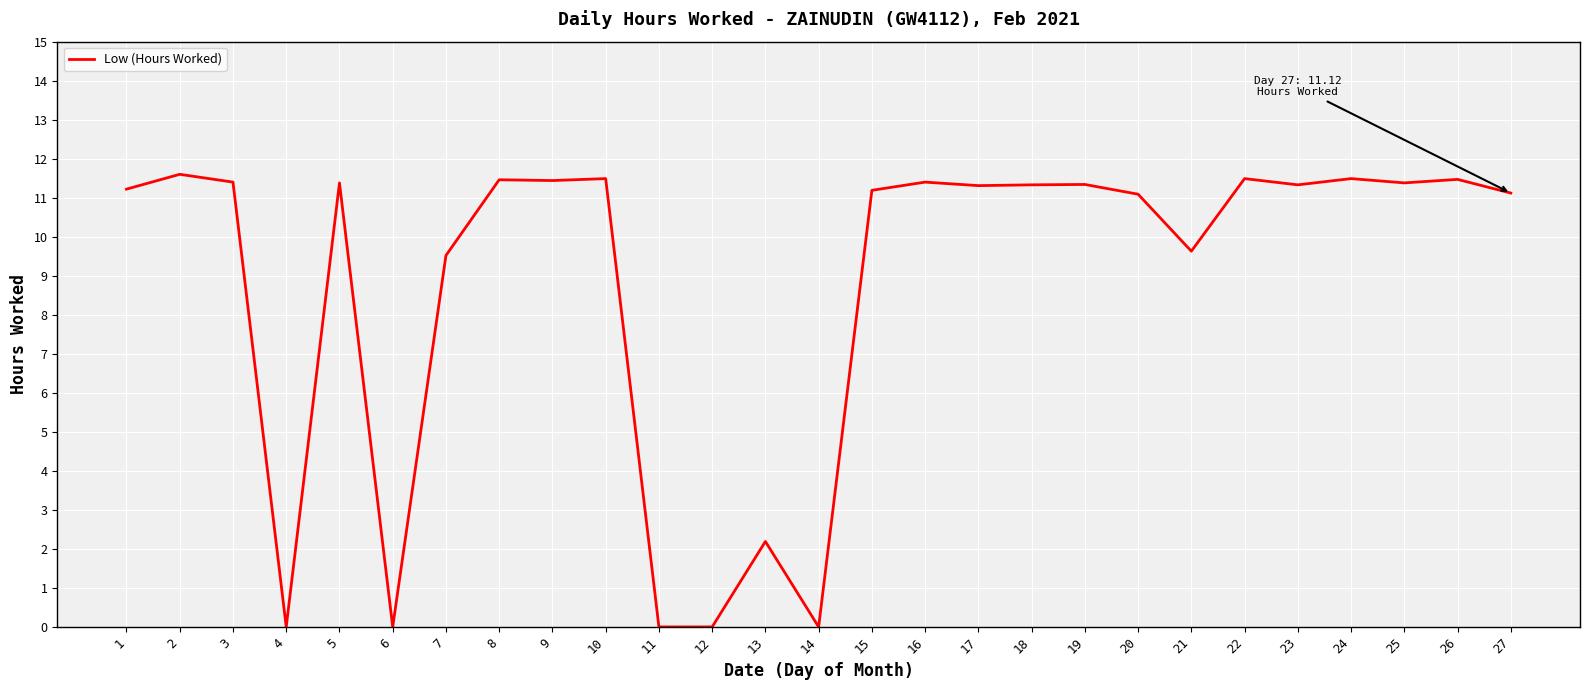

What is the difference between the values at 4 and 17?

11.3